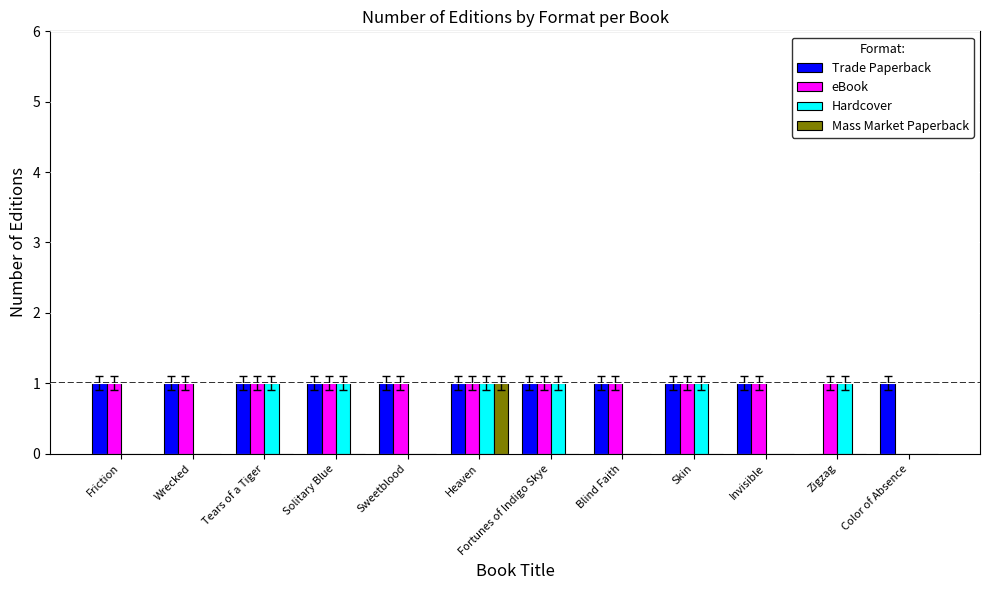

The Hardcover series shows 1 at Solitary Blue. True or false?

True